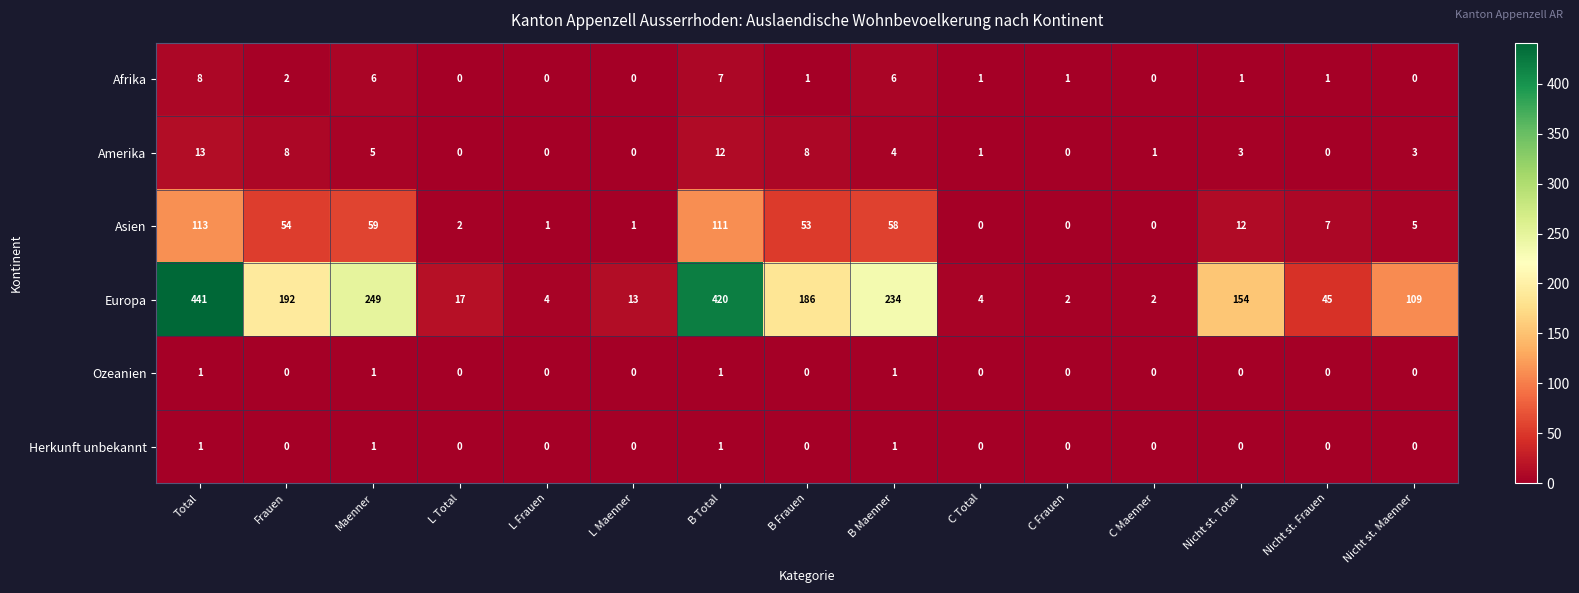

Which series changed the most between Frauen and L Maenner?

Europa